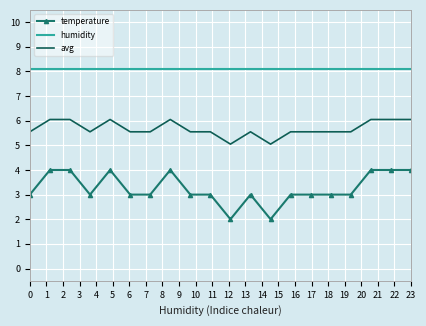

True or false: temperature and avg cross at least once.

False